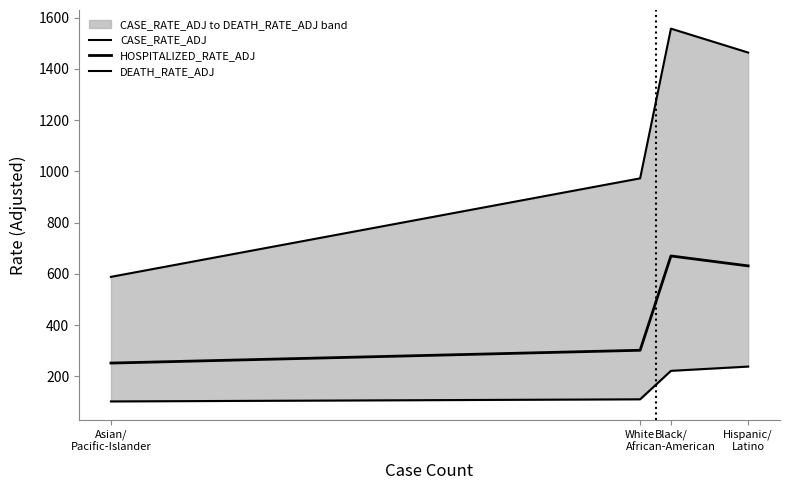

At Black/
African-American, list the series in order from largest to smallest.

CASE_RATE_ADJ, HOSPITALIZED_RATE_ADJ, DEATH_RATE_ADJ